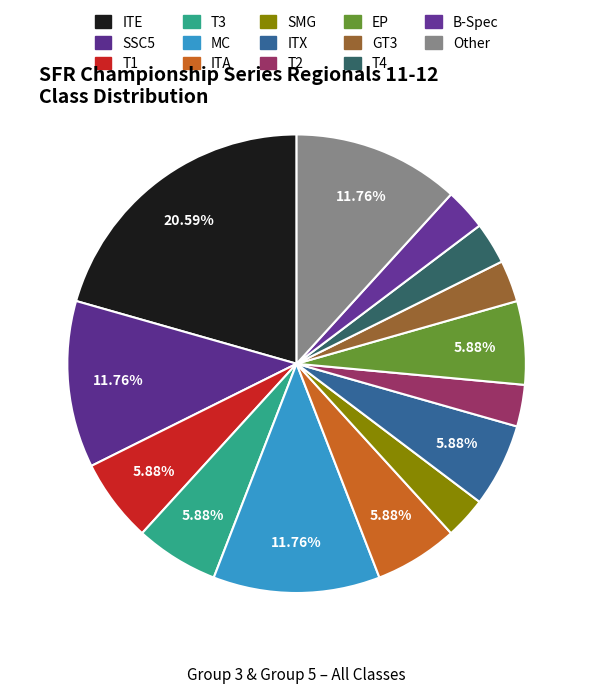

True or false: T4 accounts for 9% of the total.

False